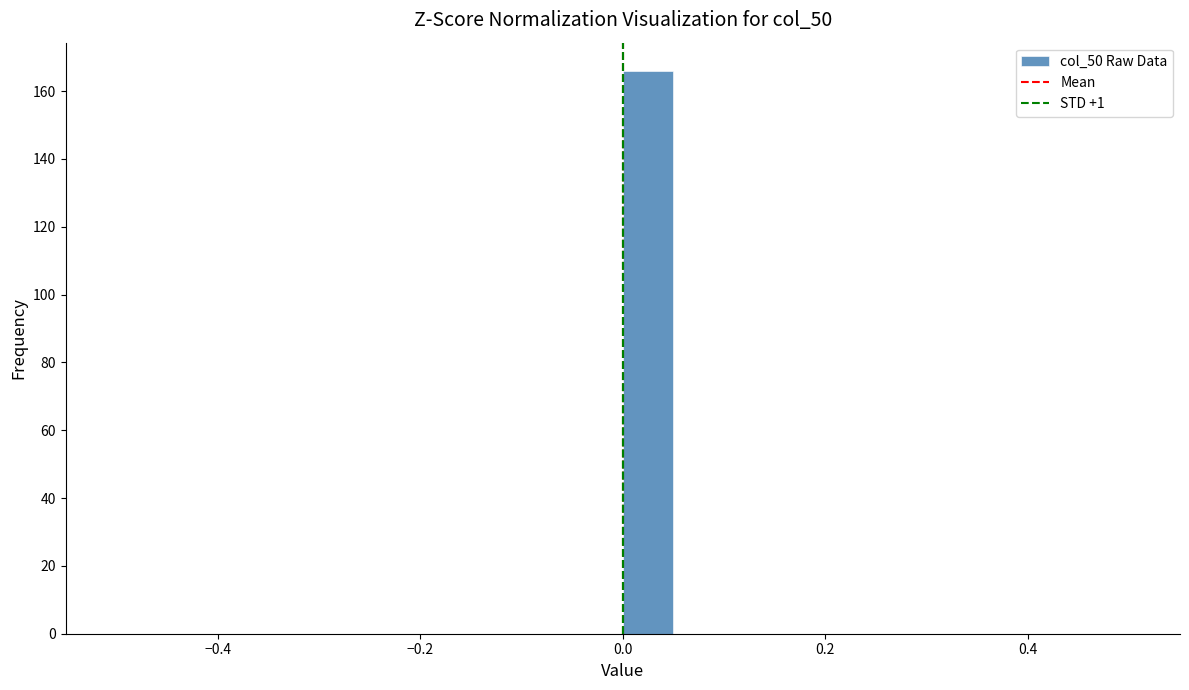

Around what value on the x-axis is the tallest bar? Give the approximate position of its centre, as read against the axis.

0.02